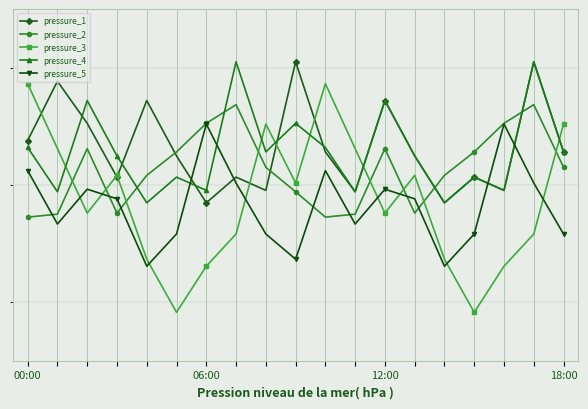

What is the lowest value of the pressure_2 series?

1016.3